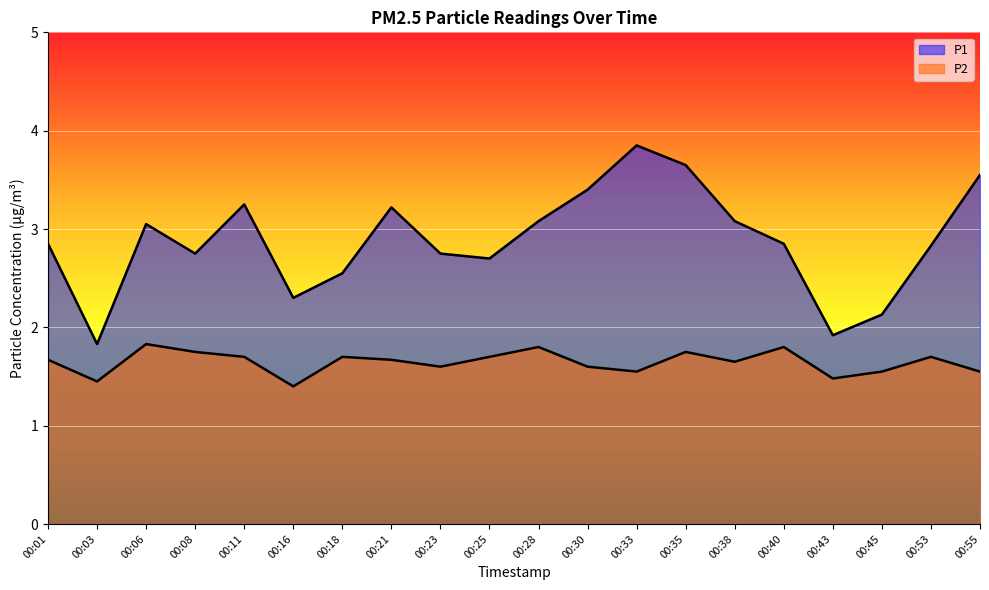

What is the approximate value of P1 at 00:35?

3.6